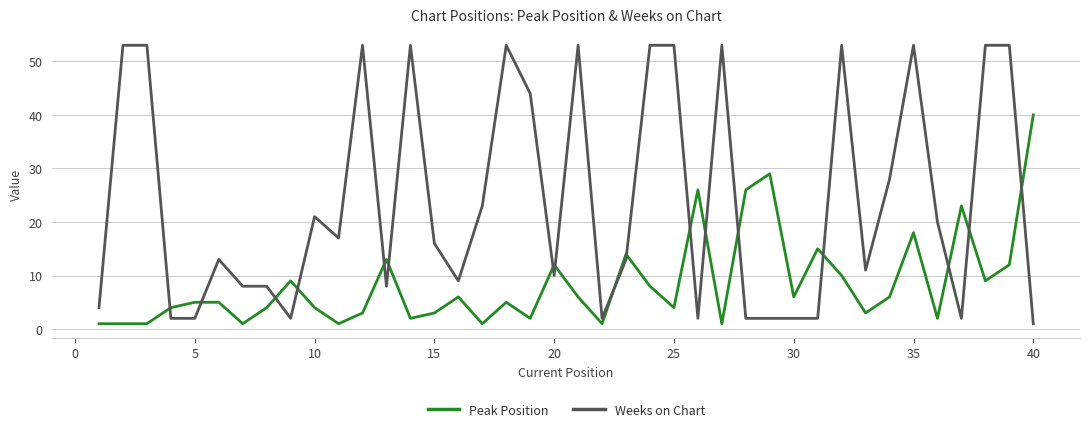

List the series in order of their overall mean, lowest first.

Peak Position, Weeks on Chart